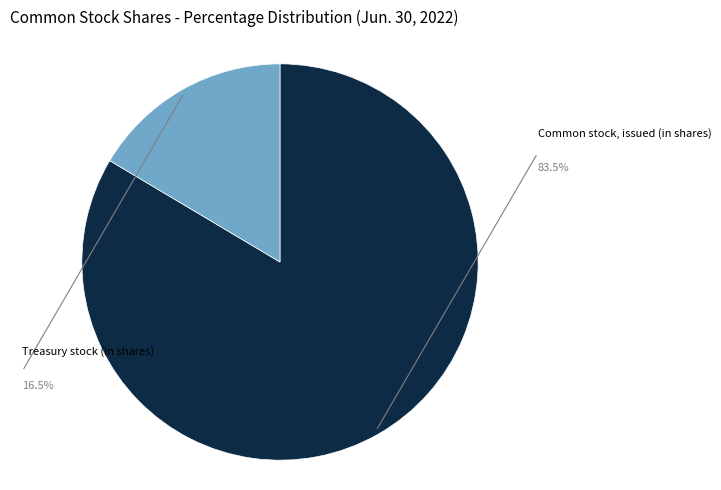

Is there a majority slice in this chart?

Yes